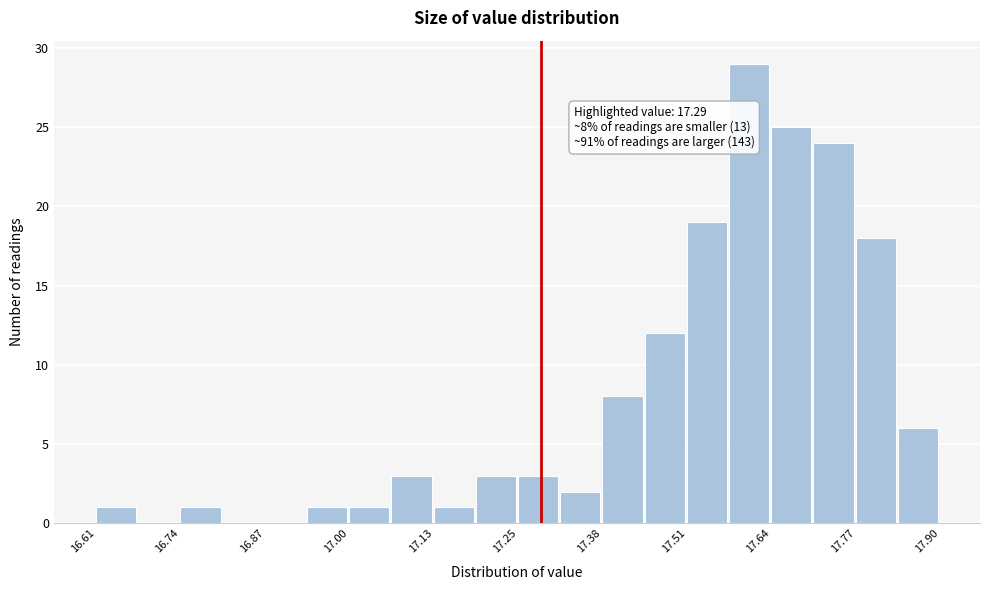

Read against the x-axis, roughly where is the centre of the tallest bar?

17.60